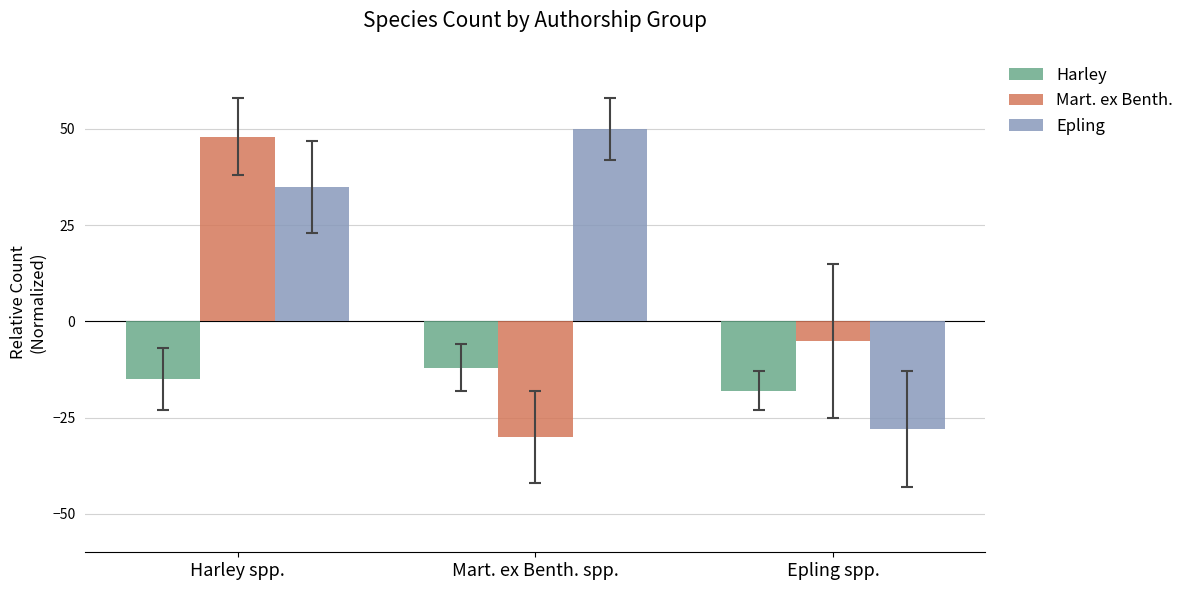

The value of Harley at Mart. ex Benth. spp. is -12. True or false?

True